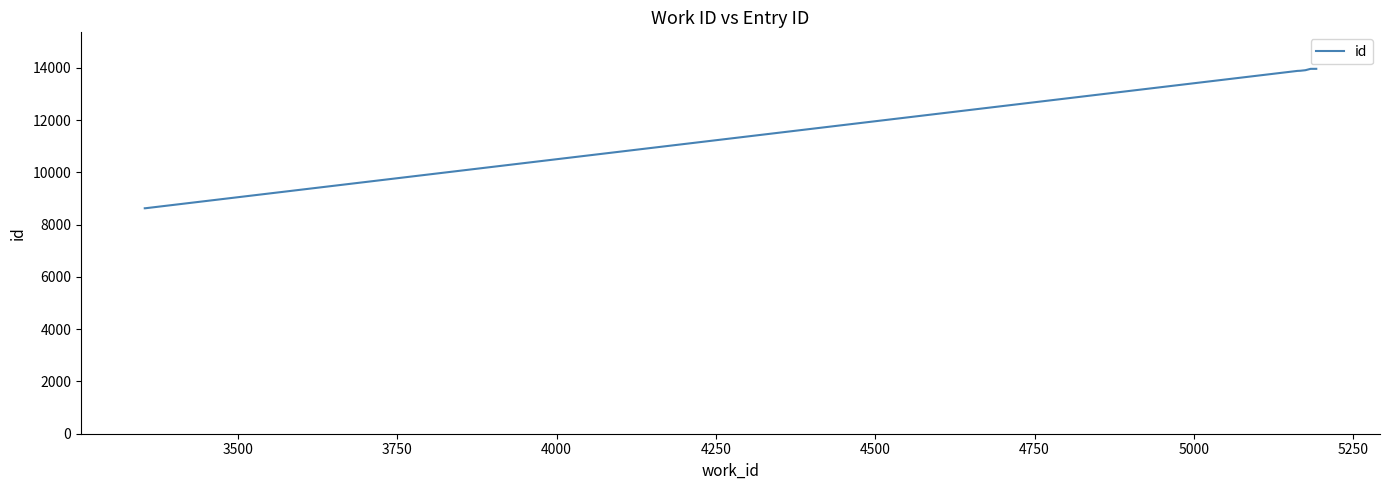

What is the minimum value shown in the chart?

8627